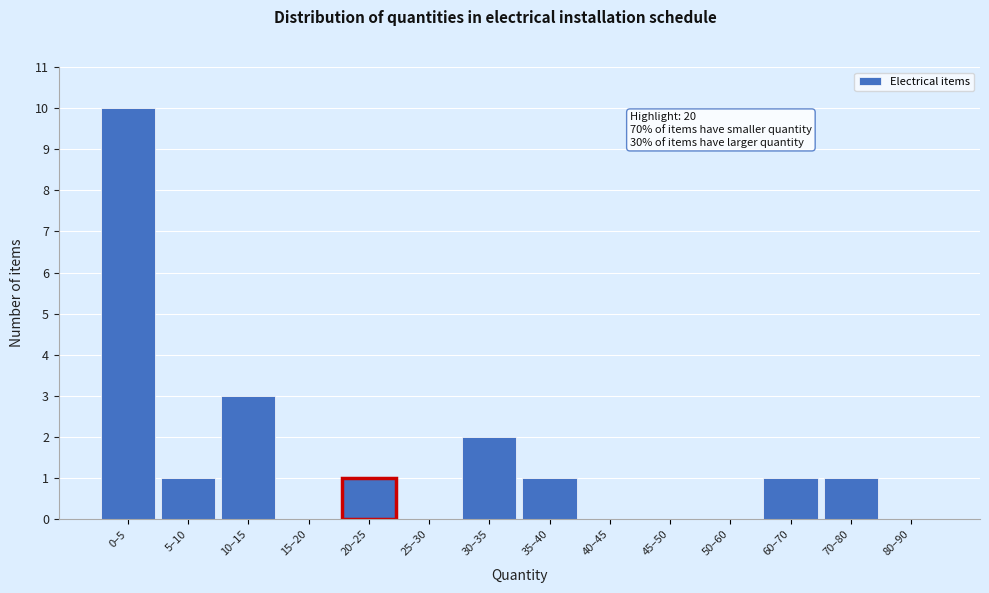

Reading right to left, extract all data points from this chart.

80–90=0	70–80=1	60–70=1	50–60=0	45–50=0	40–45=0	35–40=1	30–35=2	25–30=0	20–25=1	15–20=0	10–15=3	5–10=1	0–5=10